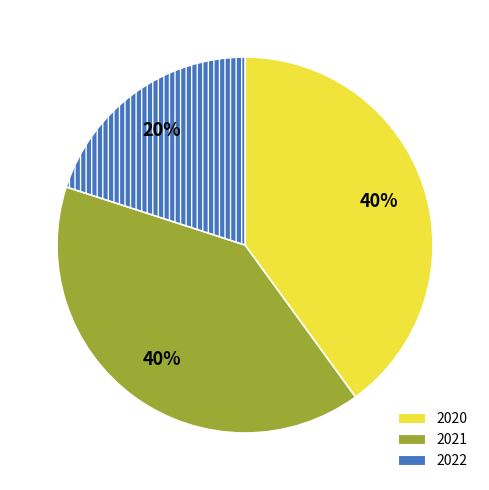

True or false: 2021 accounts for 40% of the total.

True